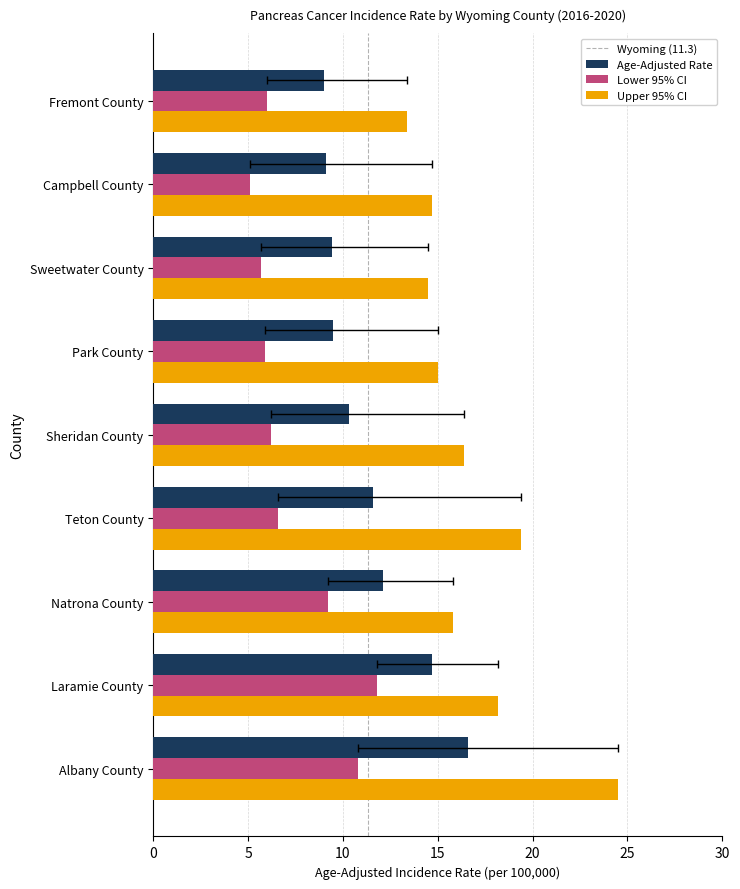

At which category does the chart reach its peak across all series?

Albany County